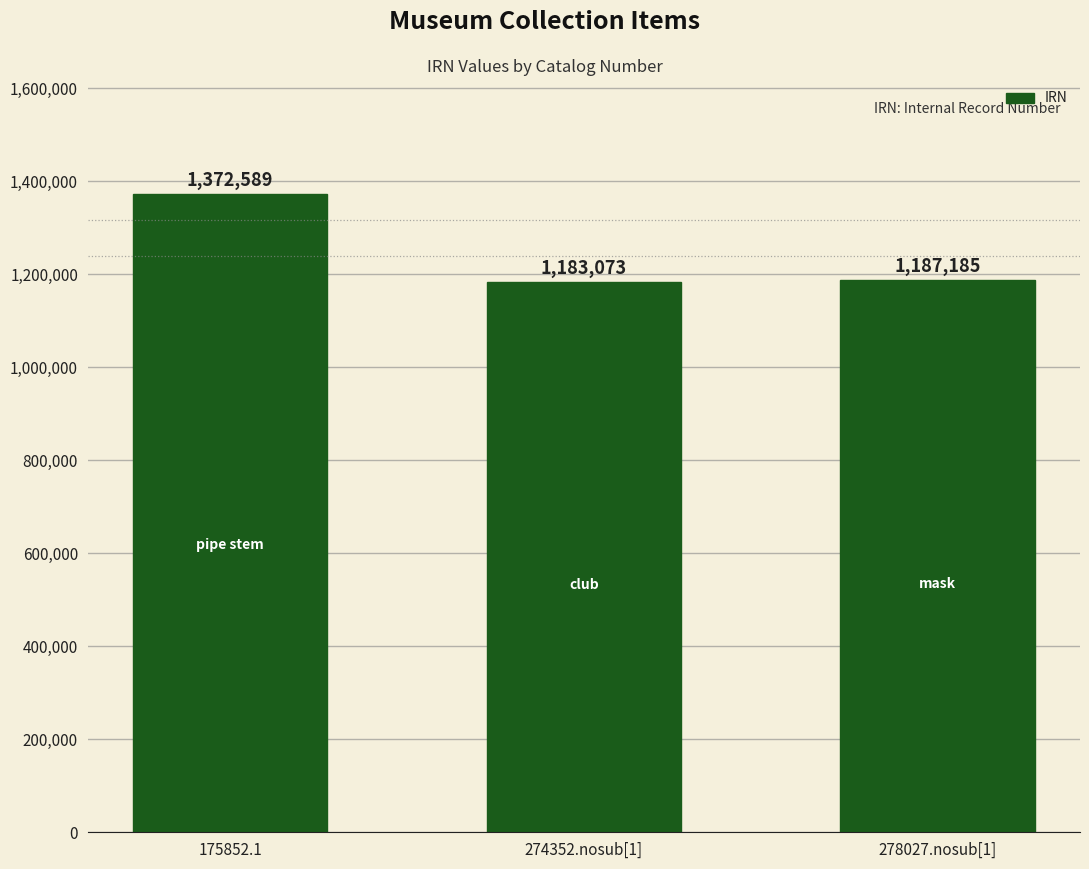

What is the value of the 2nd bar from the left?

1183073